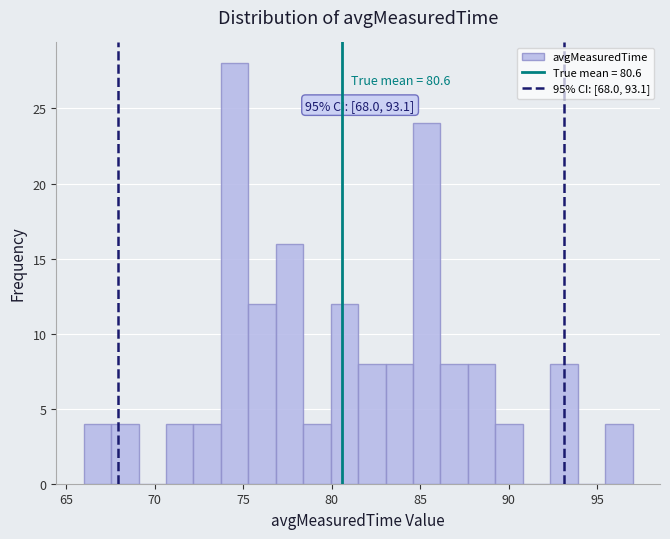

Read against the x-axis, roughly where is the centre of the tallest bar?

74.5